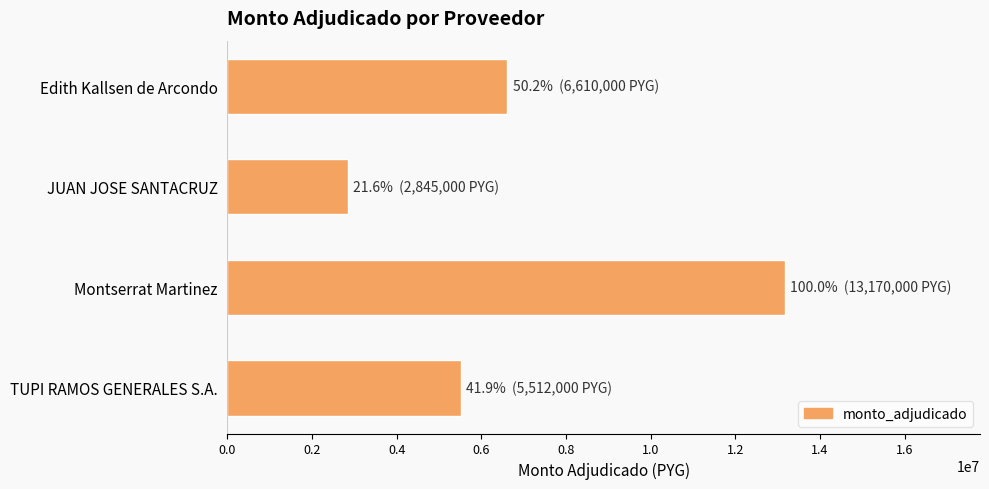

What value does the data have at JUAN JOSE SANTACRUZ?

2845000